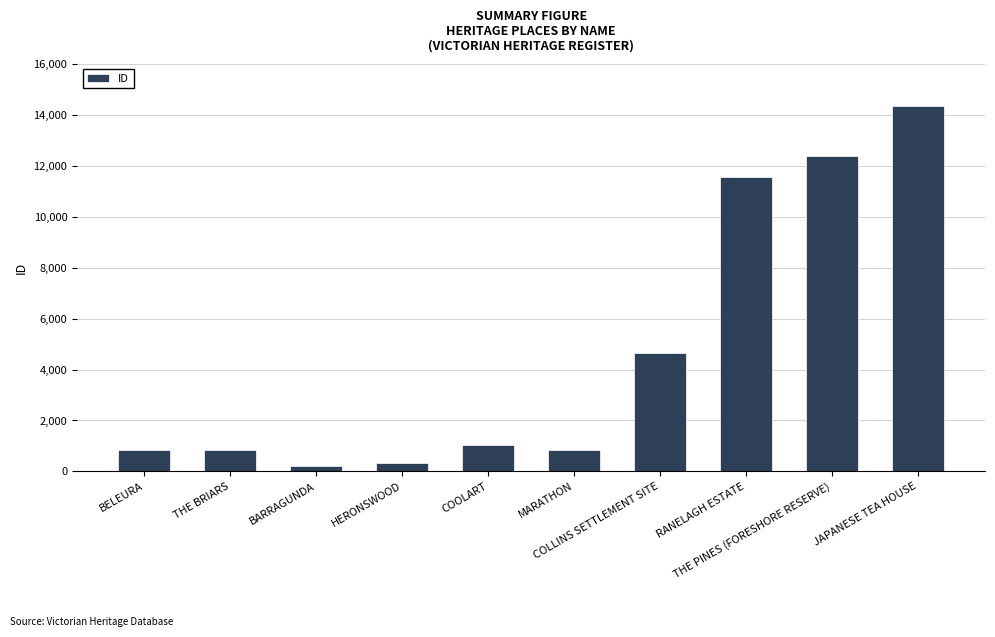

What is the smallest value displayed?

201